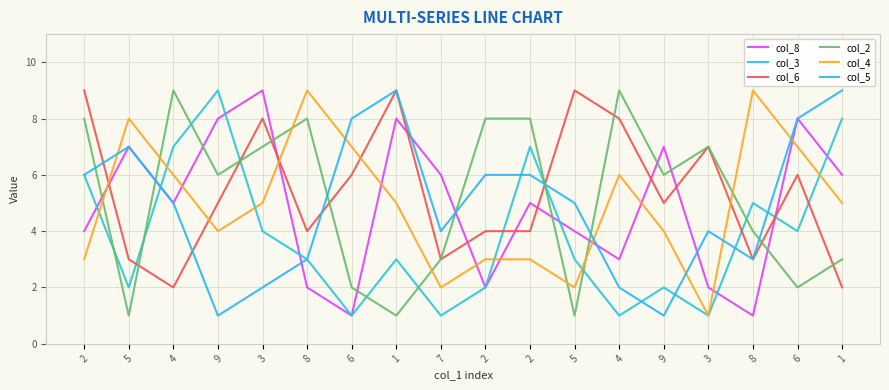

True or false: col_4 and col_8 cross at least once.

True